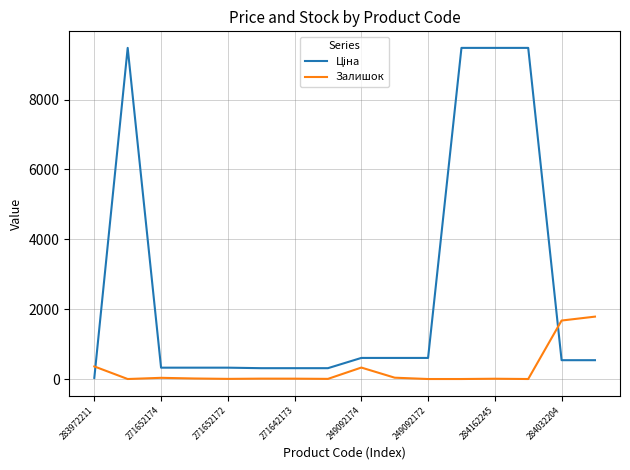

What is the greatest value displayed?

9480.1